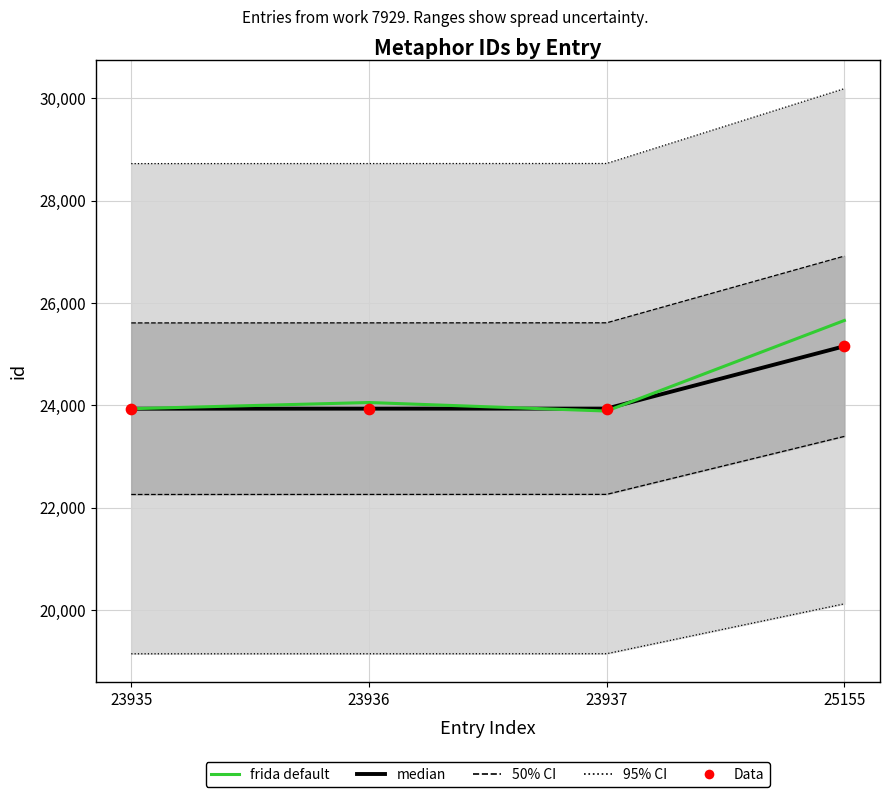

What is the total value across all series at 25155?

75968.1